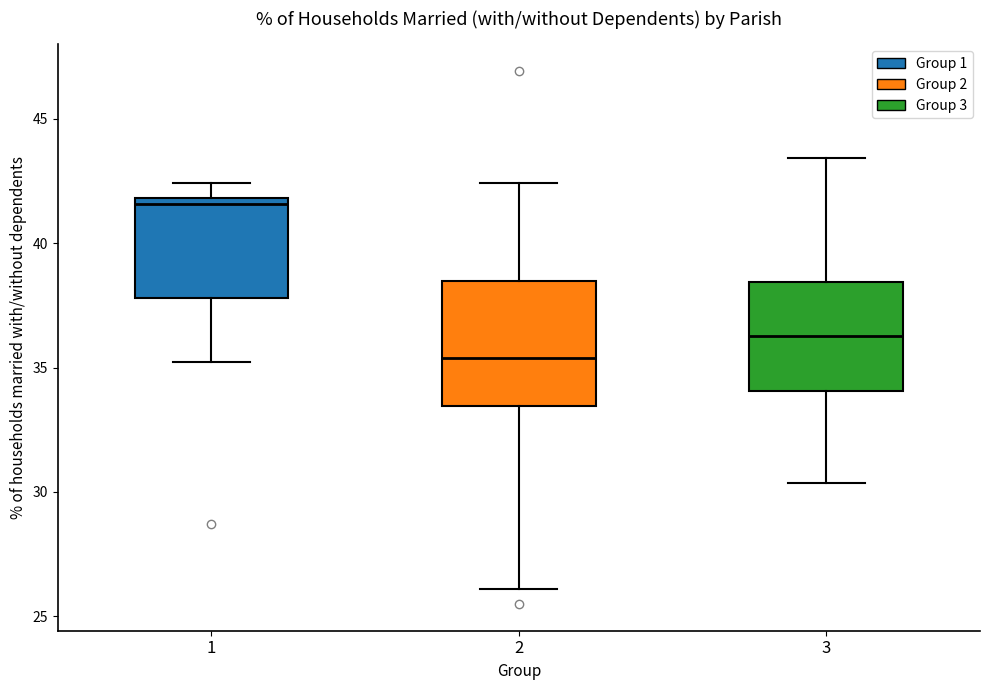

Where does the upper whisker of the box at x = 3 end on the y-axis? The values are not printed on the chart, so give them approximately, as read against the axis.

43.5